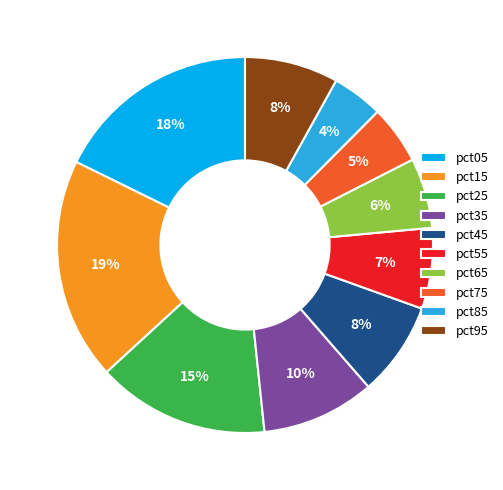

The pct85 slice represents 14% of the pie. True or false?

False